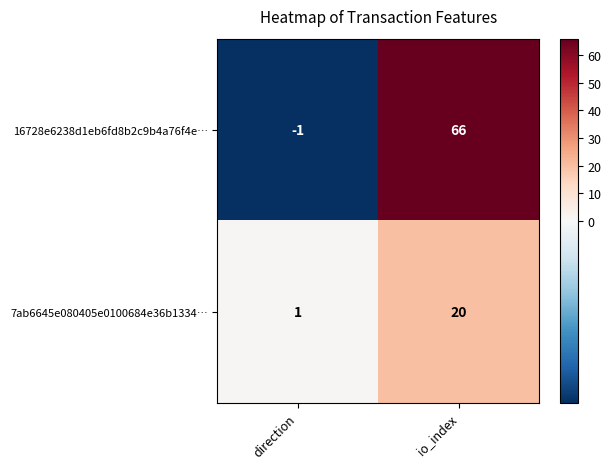

Reading left to right, what are all the values shown in this chart?

16728e6238d1eb6fd8b2c9b4a76f4e…: direction=-1	io_index=66
7ab6645e080405e0100684e36b1334…: direction=1	io_index=20